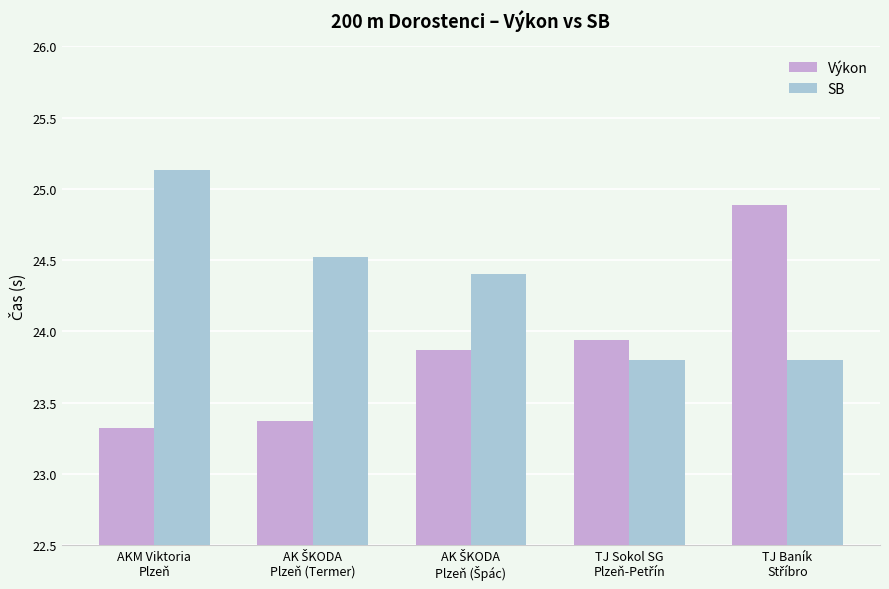

What is the sum of all Výkon values?

119.4